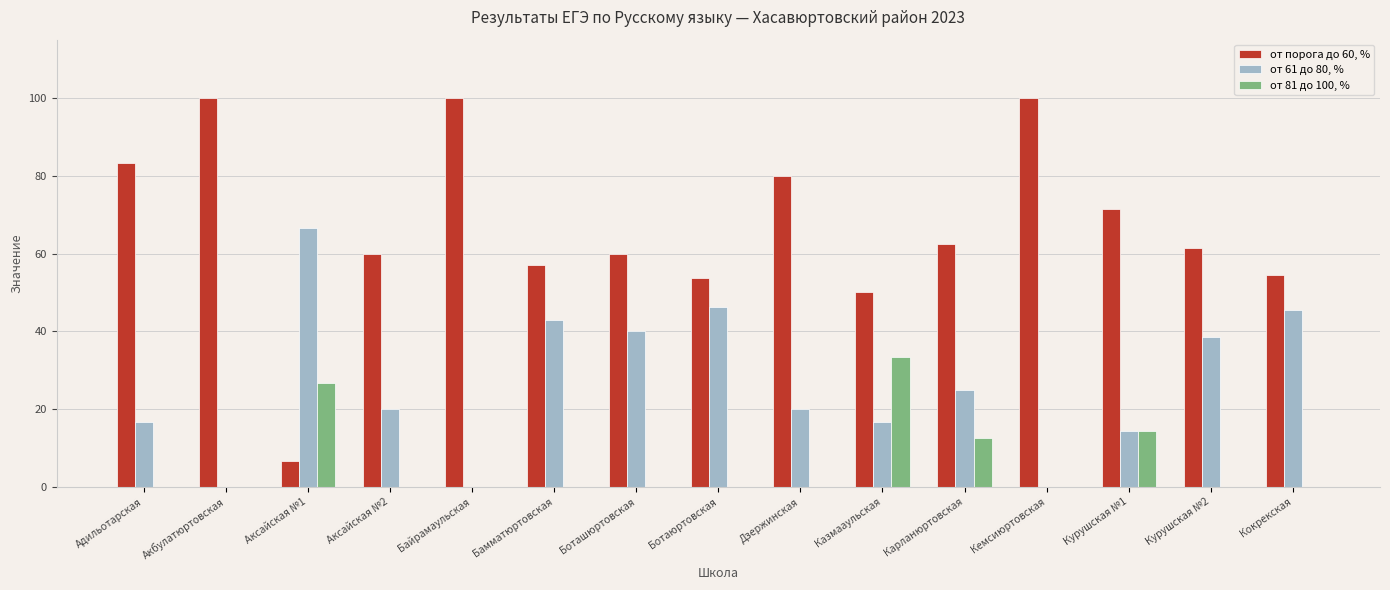

What is the sum of all от порога до 60, % values?

1001.0